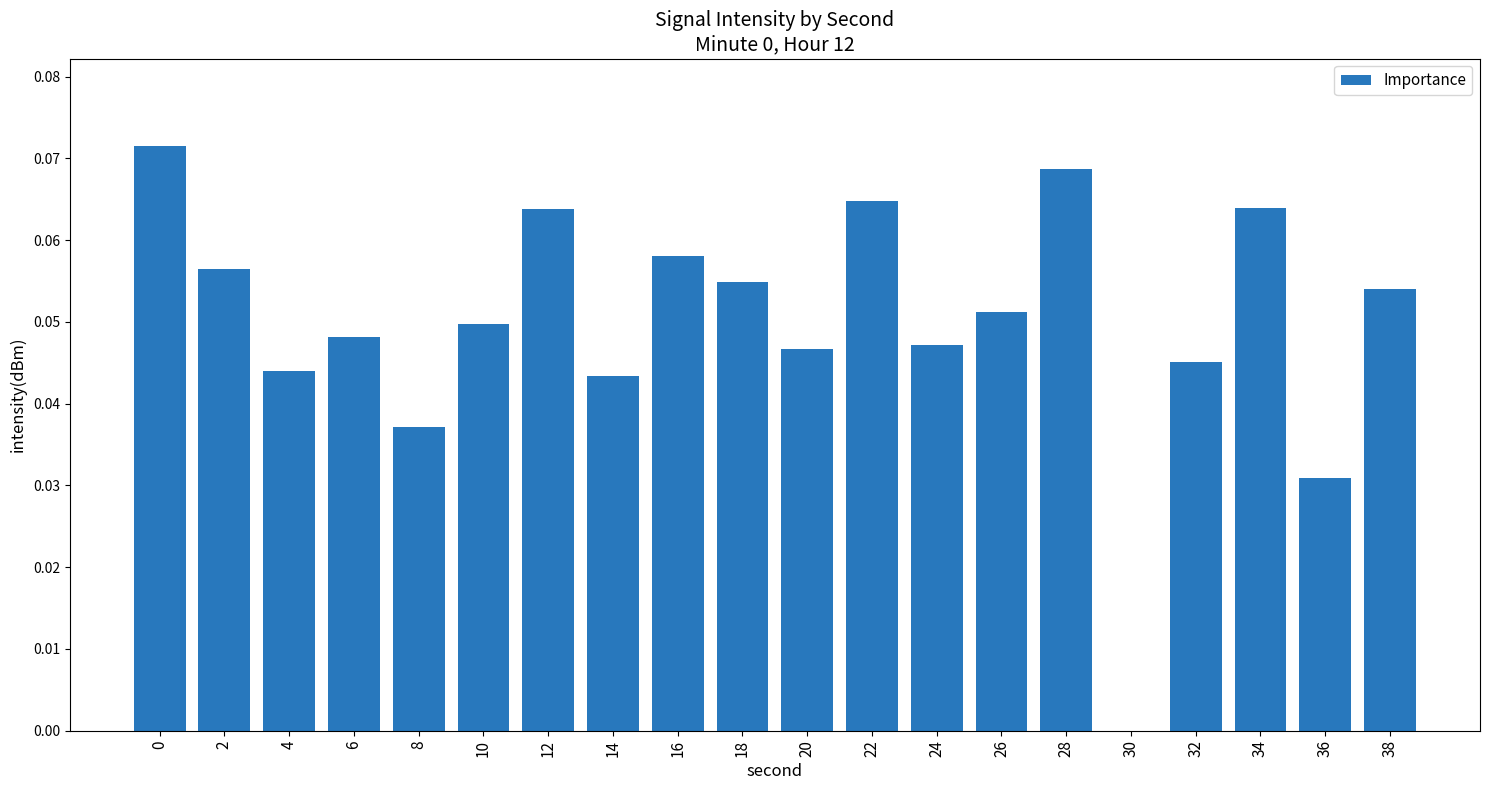

The value at 8 is 0.0. True or false?

True